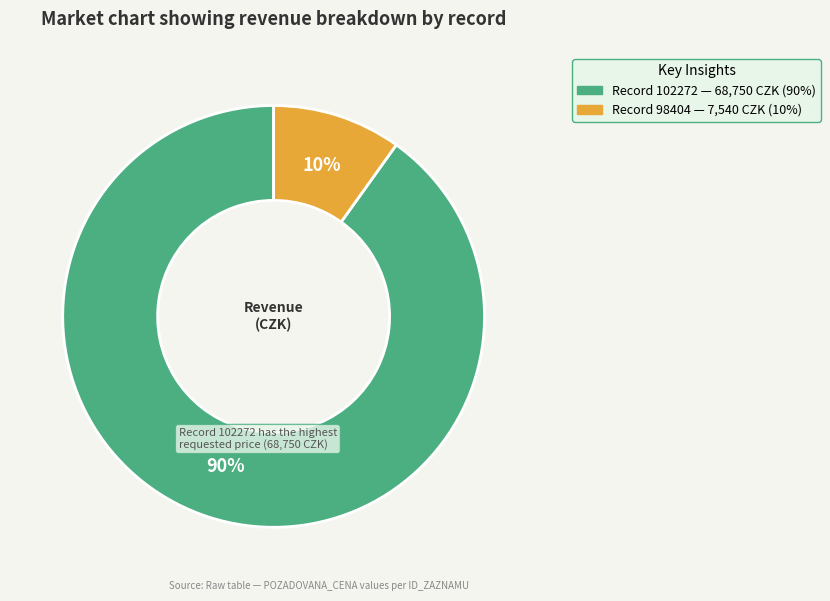

To the nearest percent, what is the average slice percentage?

50%